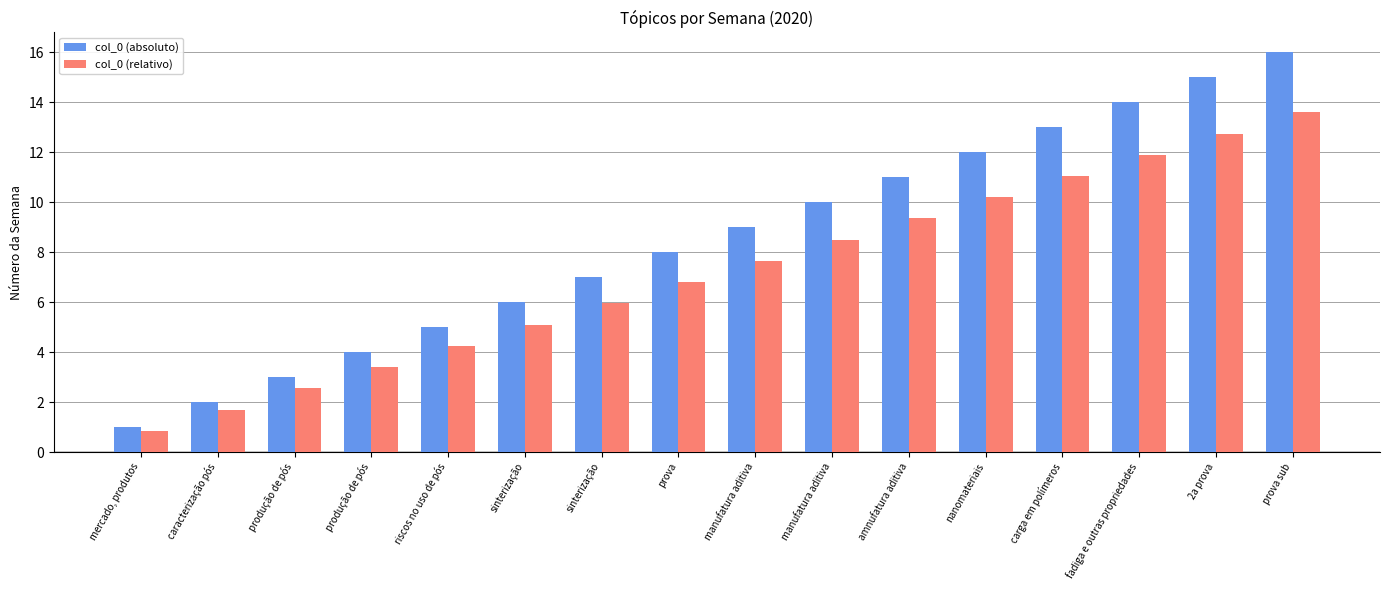

Does the chart contain any negative values?

No